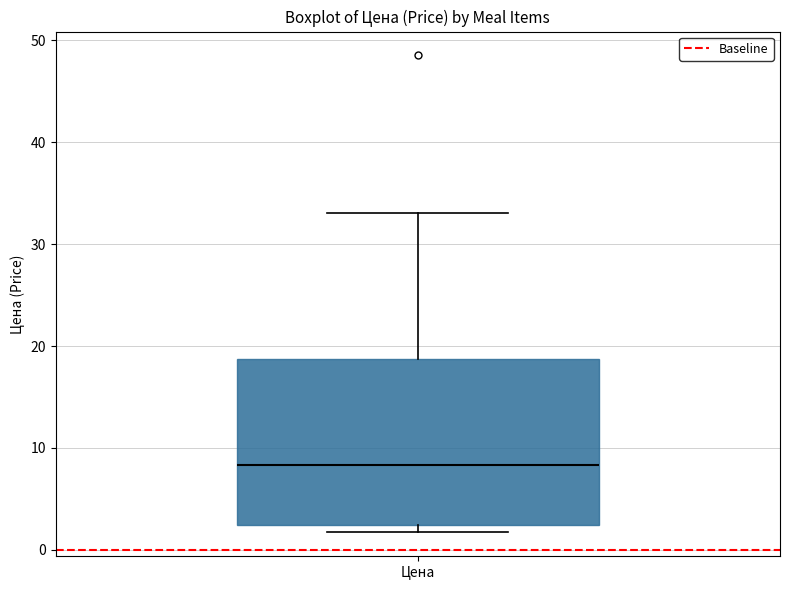

Where is the lower edge of the box for Цена on the y-axis? The values are not printed on the chart, so give them approximately, as read against the axis.

2